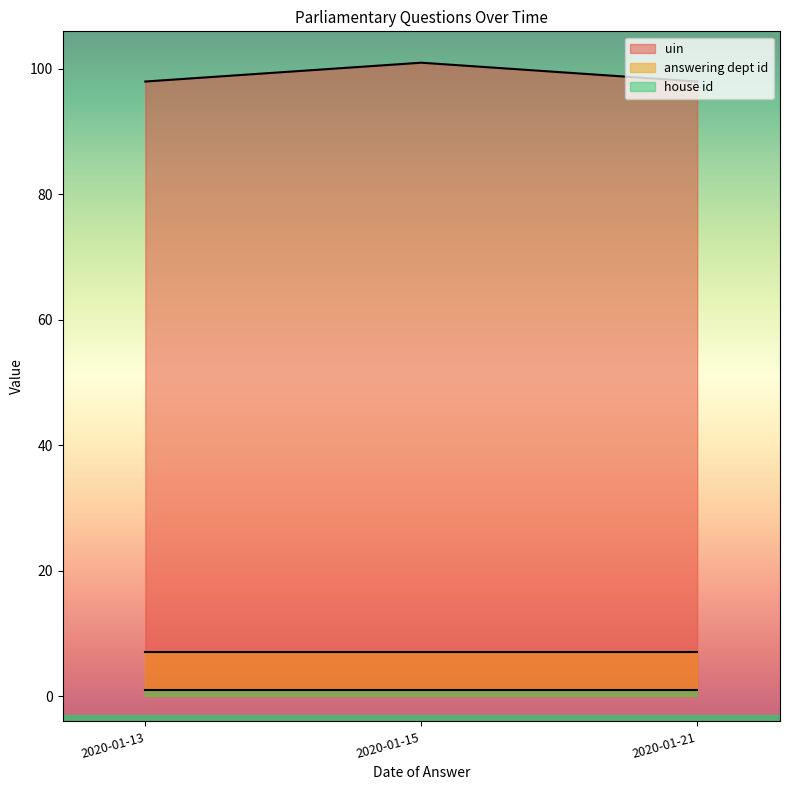

At 2020-01-13, list the series in order from largest to smallest.

uin, answering dept id, house id